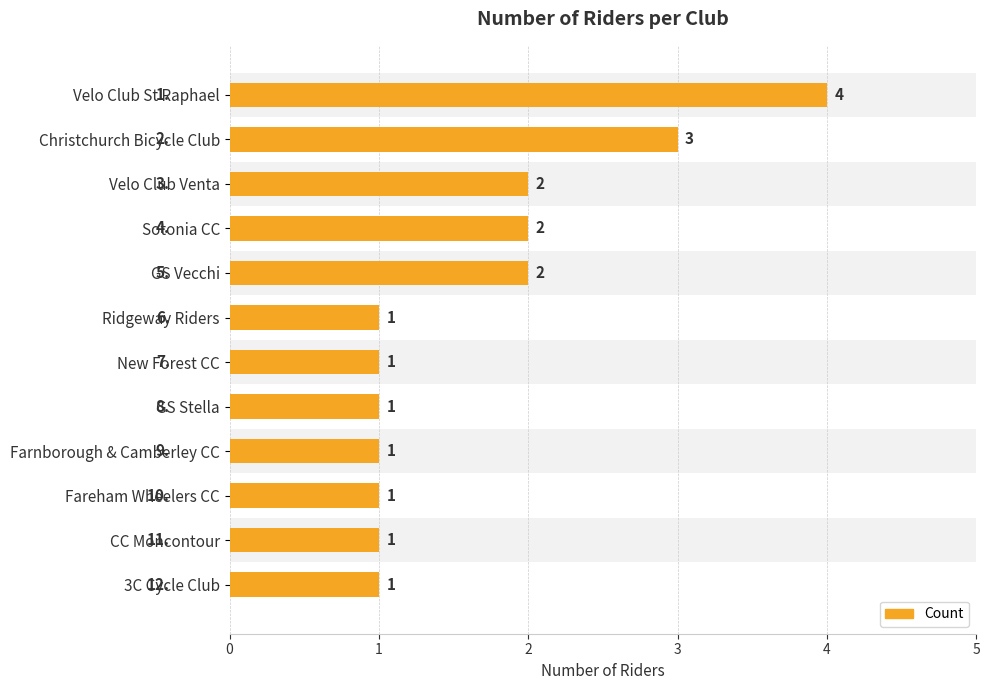

Approximately how many times larger is the value at Velo Club St Raphael compared to 3C Cycle Club?

4.0